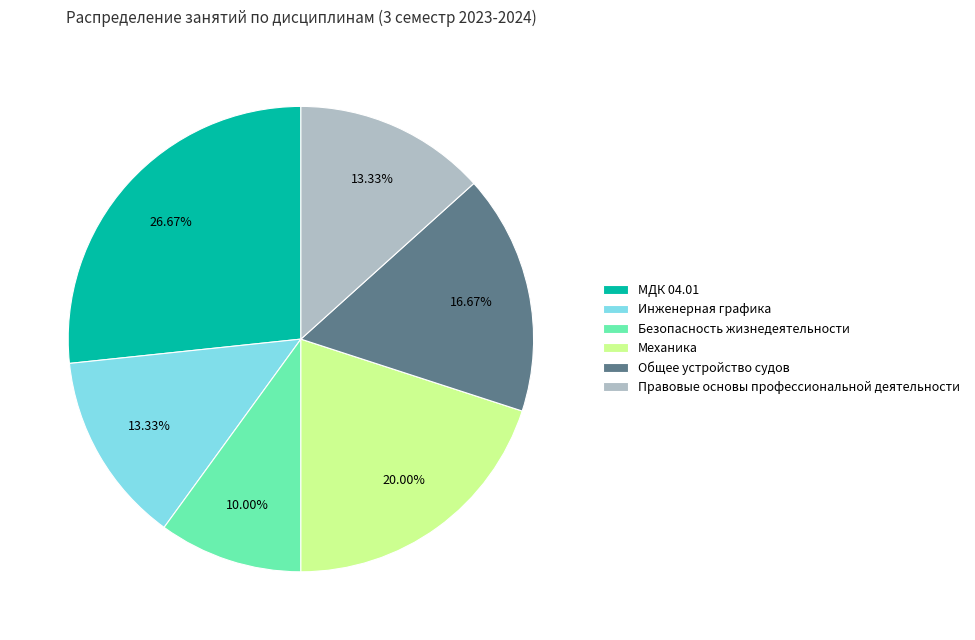

Does Механика account for over 50% of the chart?

No